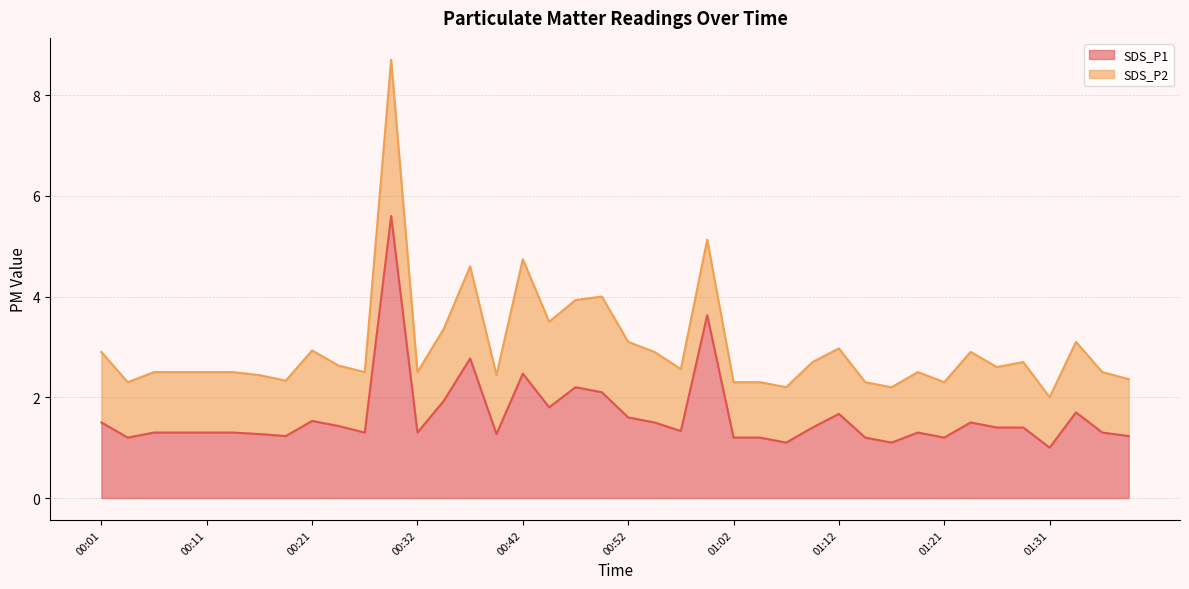

Rank the categories by value from lowest to highest.

01:31, 01:07, 01:16, 00:04, 01:02, 01:04, 01:14, 01:21, 00:19, 01:38, 00:16, 00:39, 00:06, 00:09, 00:11, 00:14, 00:26, 00:32, 01:19, 01:36, 00:57, 01:09, 01:26, 01:29, 00:24, 00:01, 00:54, 01:24, 00:21, 00:52, 01:12, 01:33, 00:44, 00:34, 00:50, 00:47, 00:42, 00:37, 00:59, 00:29